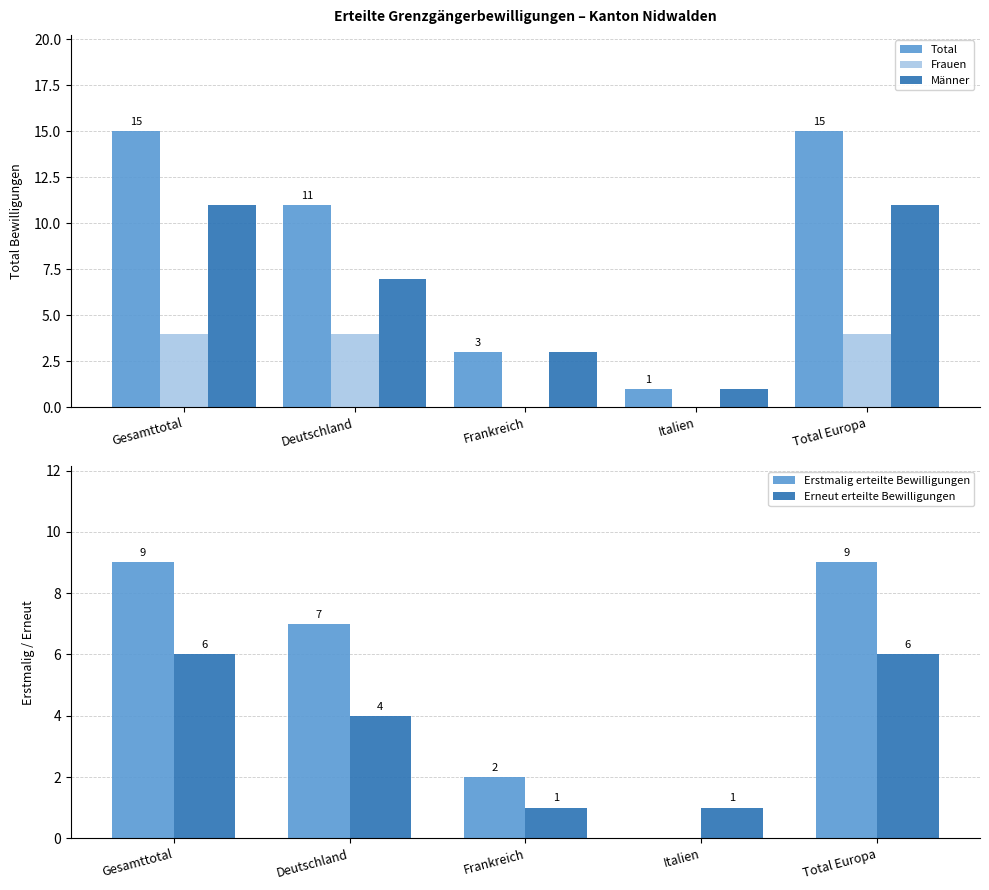

What is the lowest value of the Total series?

1